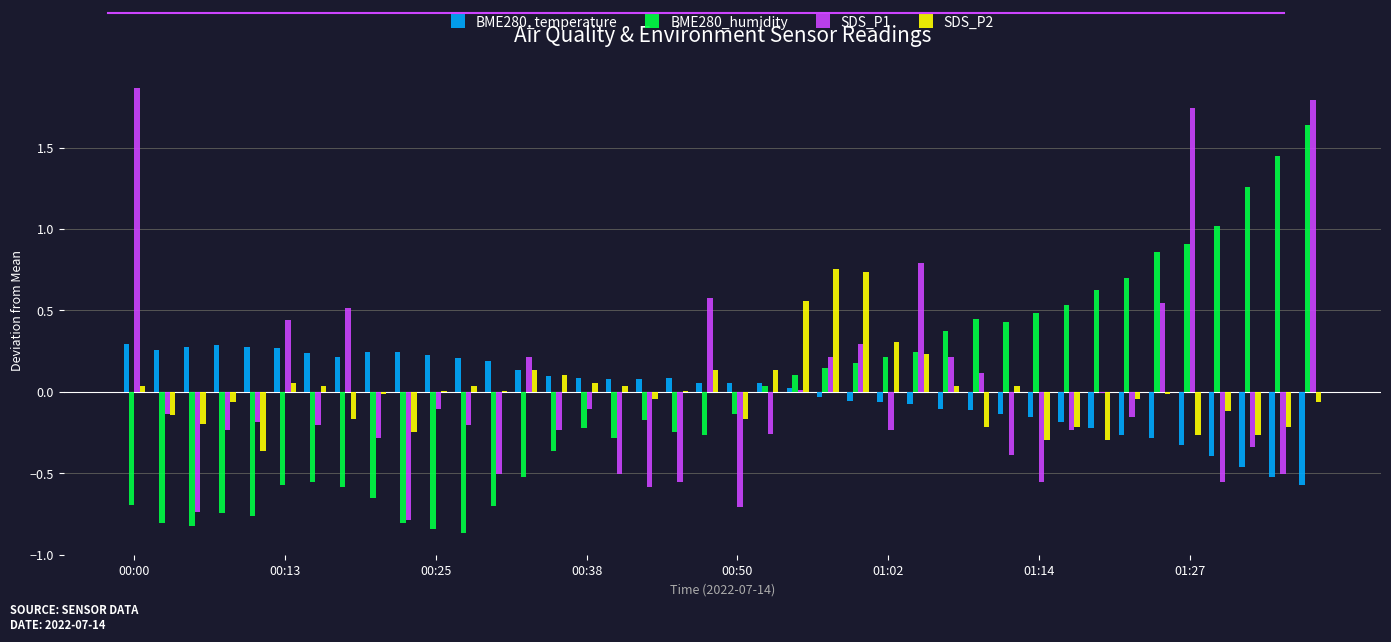

List the series in order of their peak value, lowest first.

BME280_temperature, SDS_P2, BME280_humidity, SDS_P1